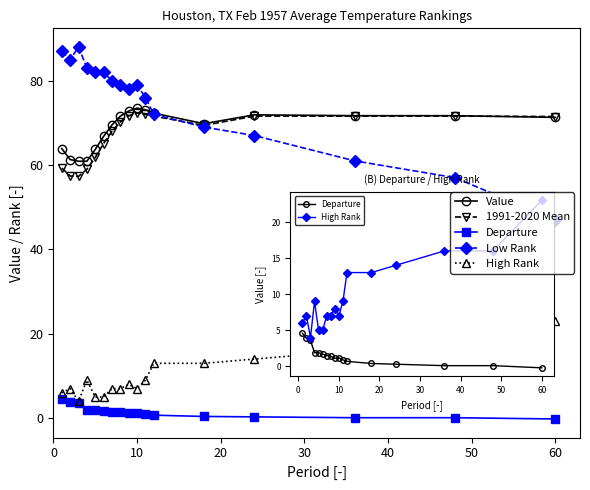

What is the lowest value of the Low Rank series?

47.0